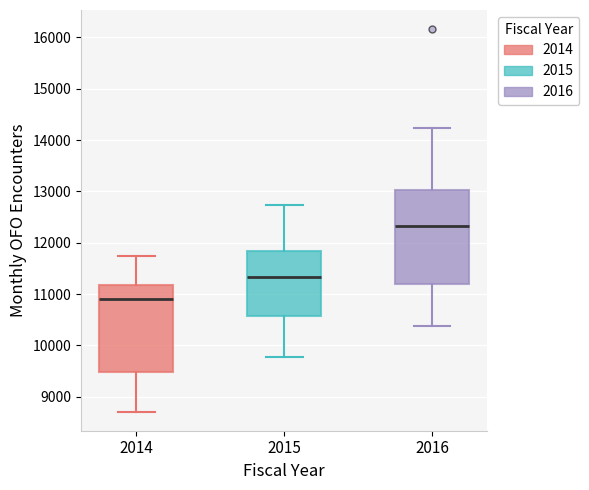

Reading left to right, transcribe this box plot: for each box, give where its median line is, the range the box spans, and where its two whiskers end, as read against the y-axis. The values are not printed on the chart, so give them approximately, as read against the axis.

2014: median 10900, box 9500 to 11200, whiskers 8700 to 11700
2015: median 11300, box 10600 to 11800, whiskers 9800 to 12700
2016: median 12300, box 11200 to 13000, whiskers 10400 to 14200